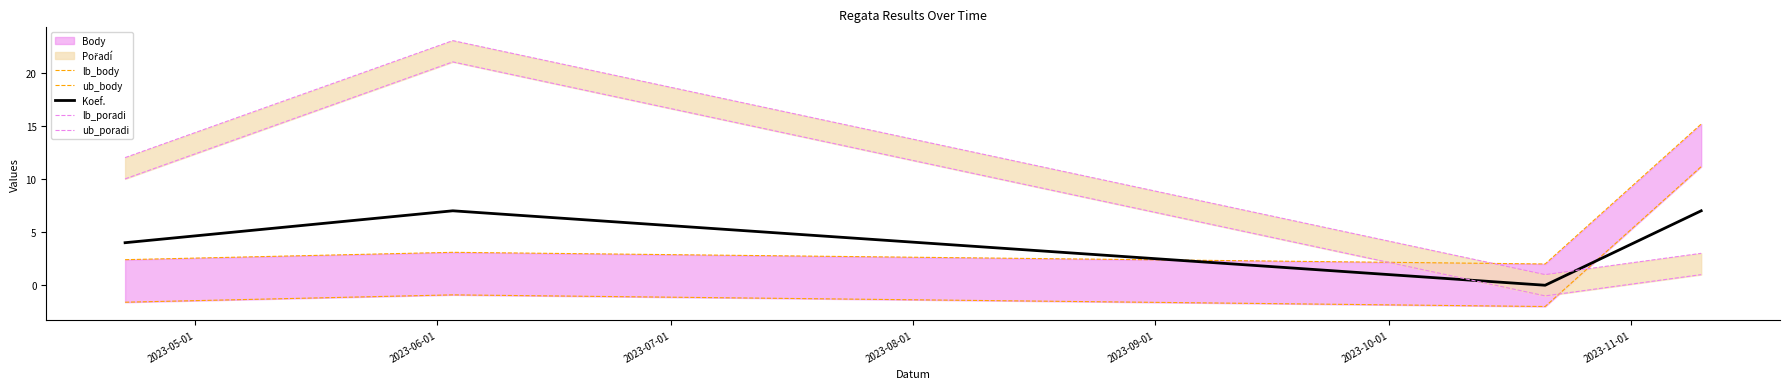

What is the highest value of the ub_body series?

15.2